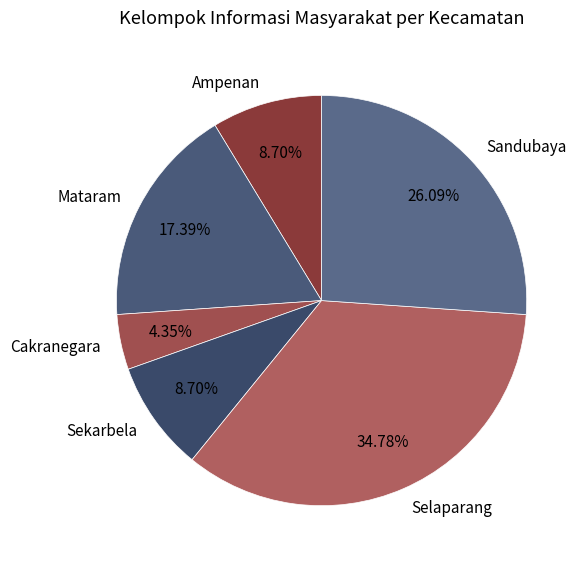

Which has a higher value, Sekarbela or Selaparang?

Selaparang